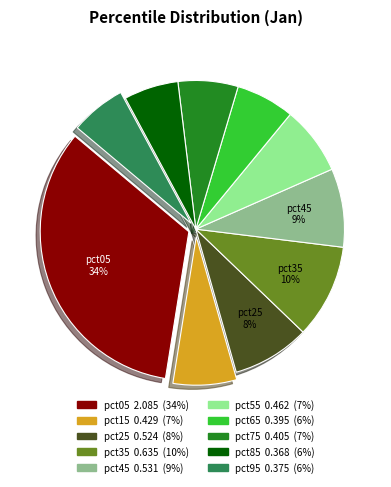

What is the largest slice in the pie chart?

pct05